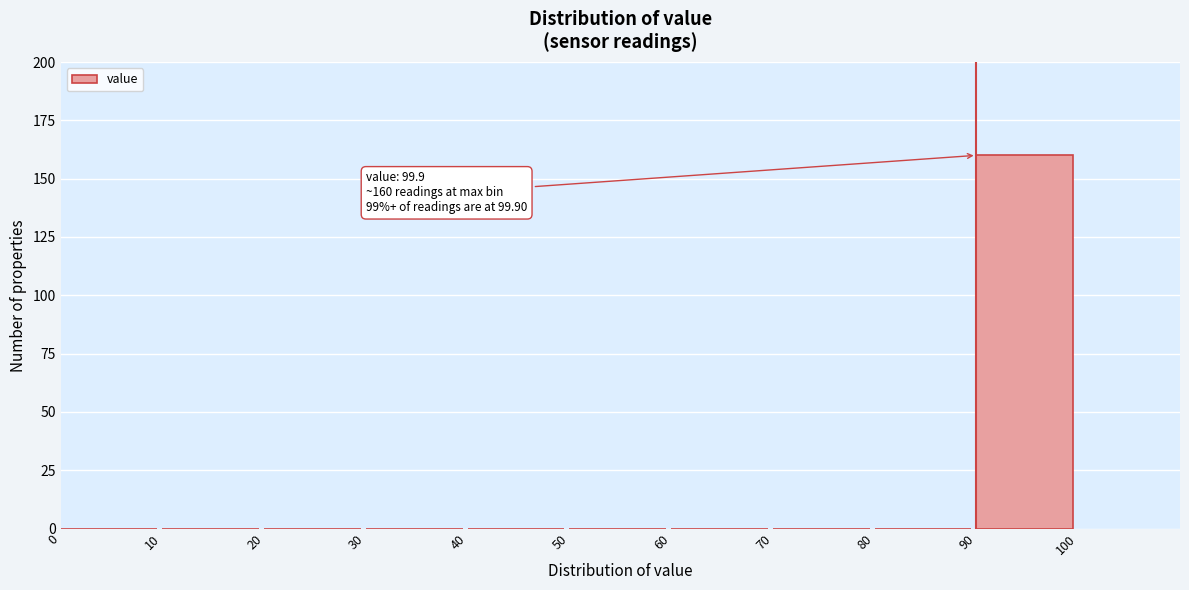

Over which range of the x-axis is the bar tallest?

90 to 100